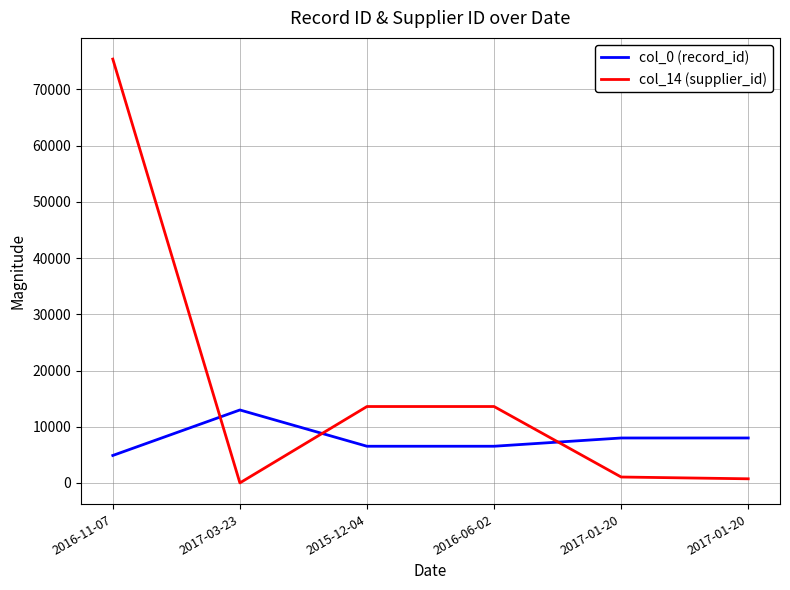

Reading left to right, list all the values displayed in this chart.

col_0 (record_id): 2016-11-07=4888	2017-03-23=12983	2015-12-04=6528	2016-06-02=6529	2017-01-20=7998	2017-01-20=7999
col_14 (supplier_id): 2016-11-07=75411	2017-03-23=8	2015-12-04=13597	2016-06-02=13597	2017-01-20=1055	2017-01-20=737